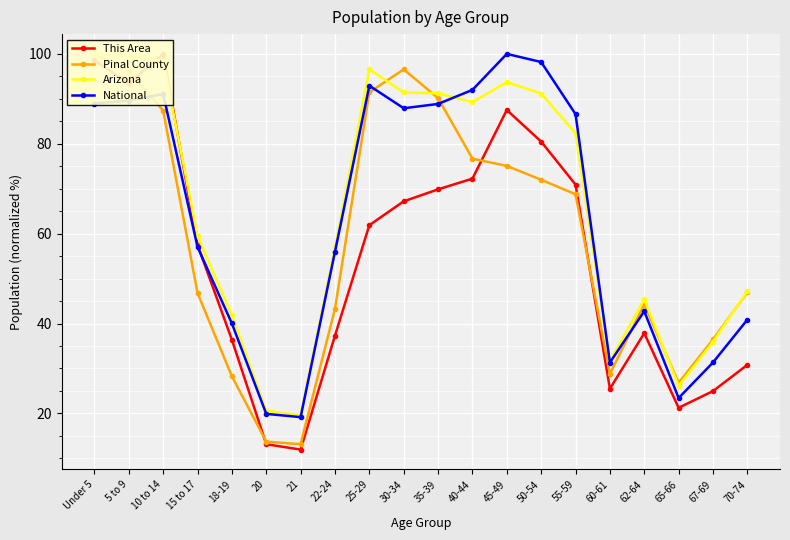

Reading left to right, transcribe all the data shown in this chart.

This Area: 98.5	93.5	100.0	57.5	36.4	13.1	12.0	37.3	61.9	67.2	69.9	72.2	87.5	80.5	70.9	25.5	37.8	21.2	25.0	30.8
Pinal County: 100.0	96.2	87.4	46.8	28.3	13.7	13.1	43.3	91.5	96.6	90.2	76.7	75.1	72.0	68.8	28.8	44.3	26.8	36.5	46.9
Arizona: 100.0	99.6	98.5	59.5	41.8	20.6	19.6	56.9	96.6	91.4	91.2	89.3	93.7	91.2	82.3	31.6	45.4	26.1	35.9	47.2
National: 89.0	89.6	91.1	57.0	40.0	19.9	19.2	56.0	92.9	87.9	88.9	92.0	100.0	98.2	86.6	31.3	42.7	23.4	31.3	40.9